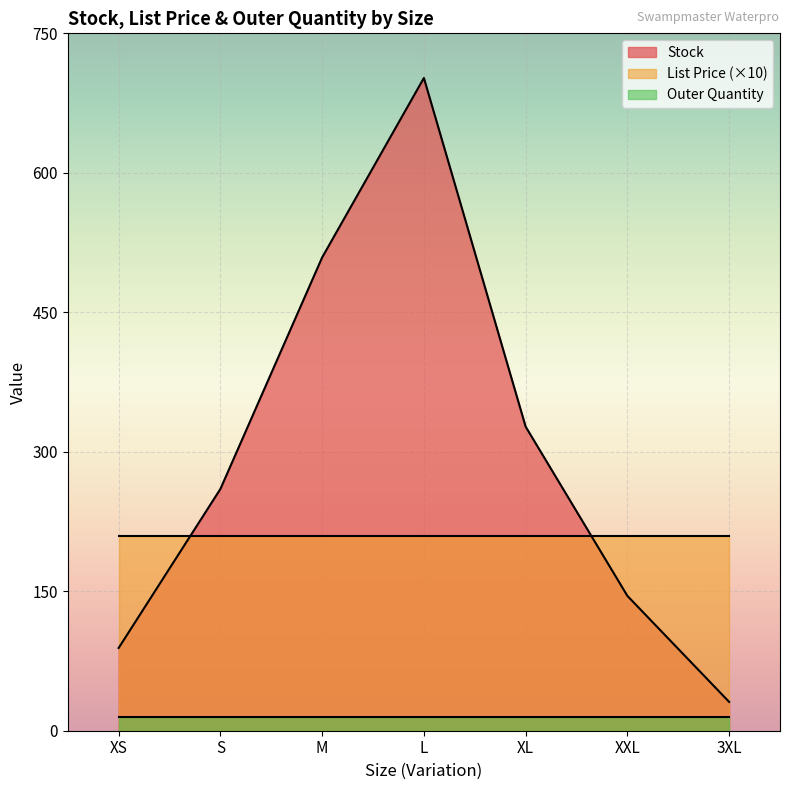

The List Price series shows 20.9 at XS. True or false?

True